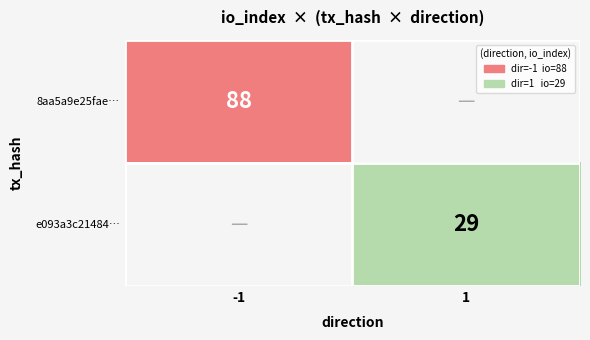

Is the value of e093a3c21484… at 1 greater than the value of 8aa5a9e25fae… at -1?

No